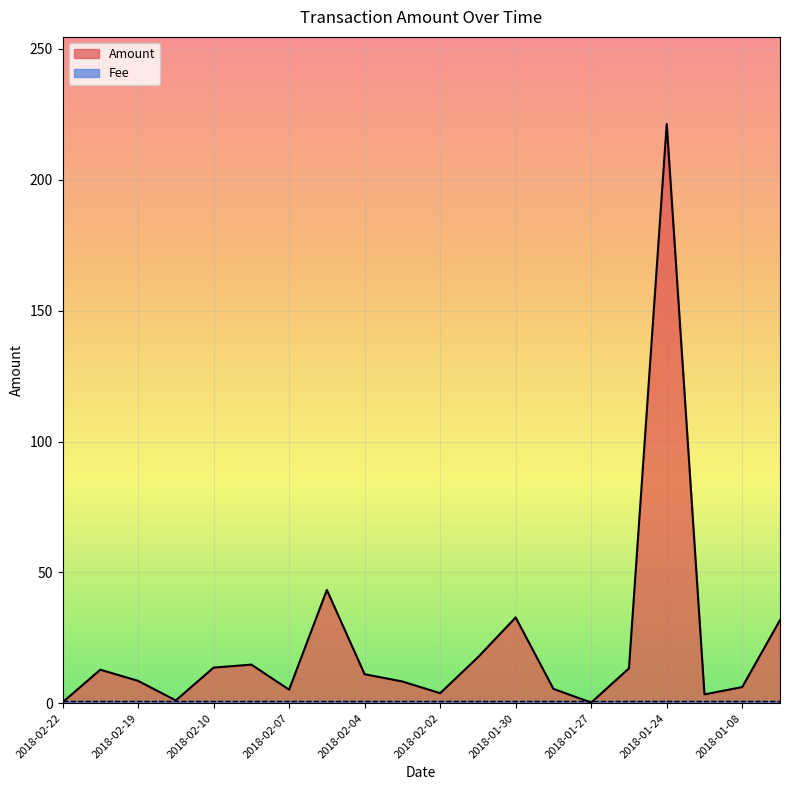

Where does the data first go above 11?

2018-02-20